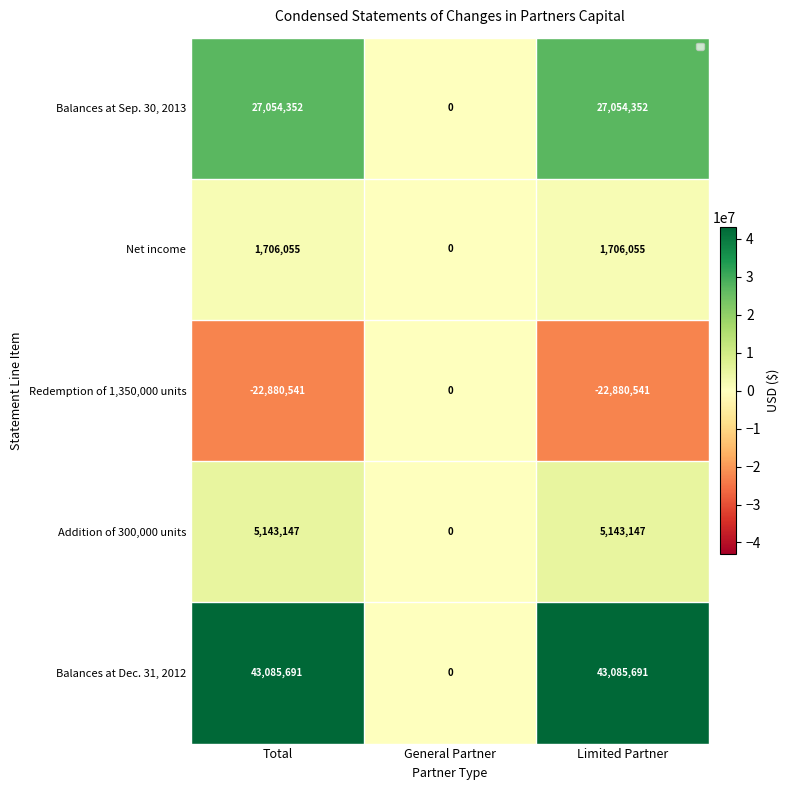

What is the maximum value for Addition of 300,000 units?

5143147